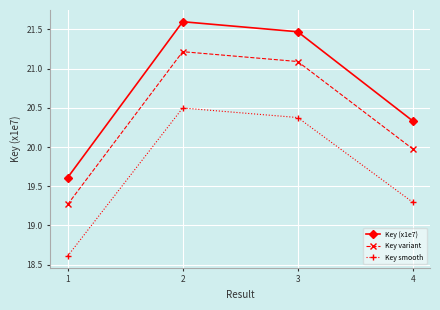

In Key (x1e7), how many points are higher than both neighbors (excluding endpoints)?

1